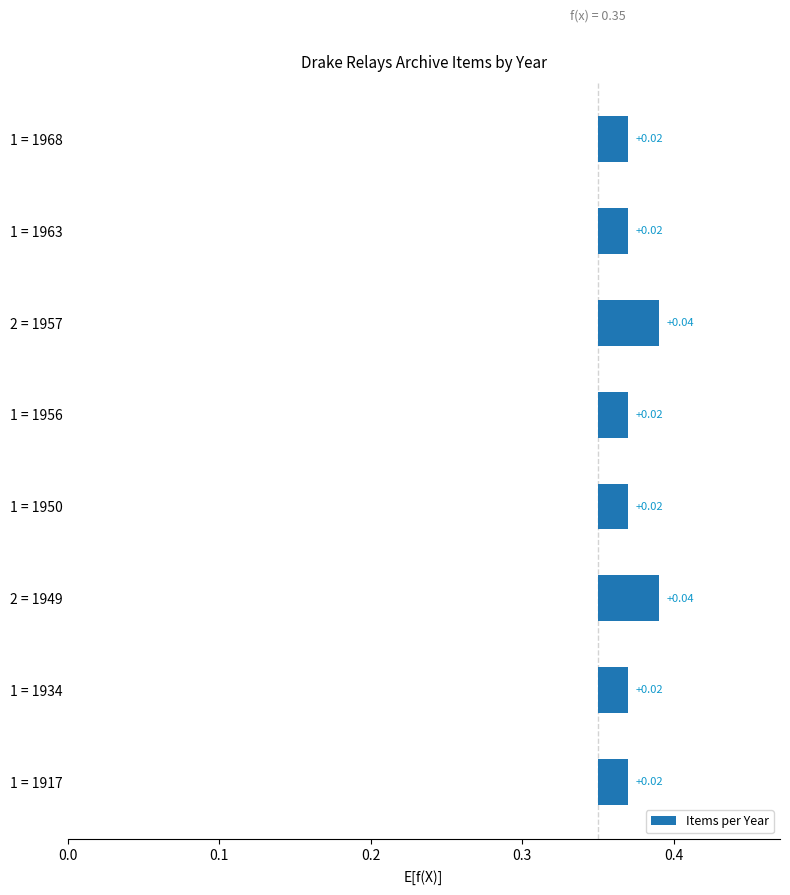

The chart shows a value of 0.0 at 1 = 1956. True or false?

False